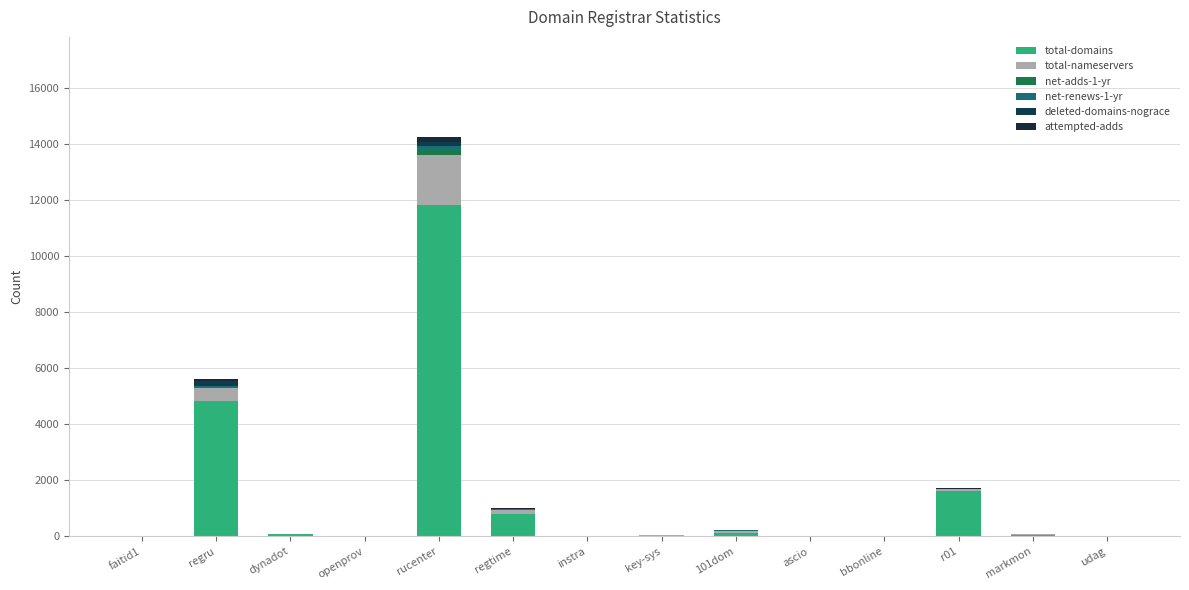

What value does the total-domains series have at r01, to the nearest 100?

1600